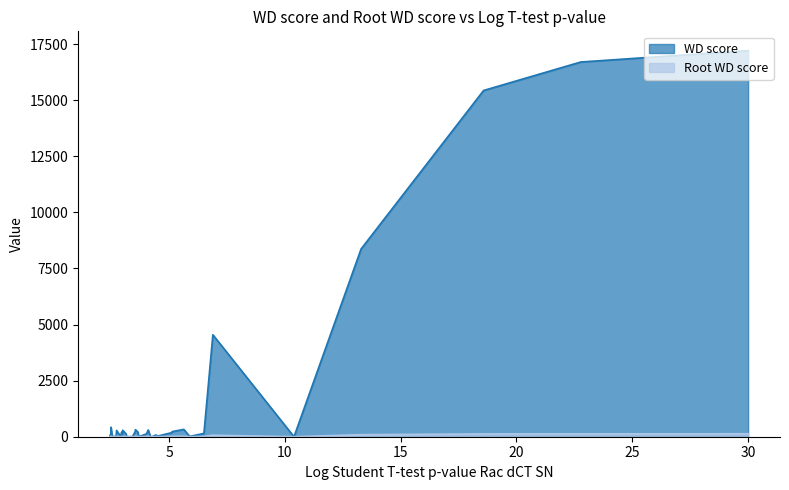

What is the highest value of the WD score series?

17210.6